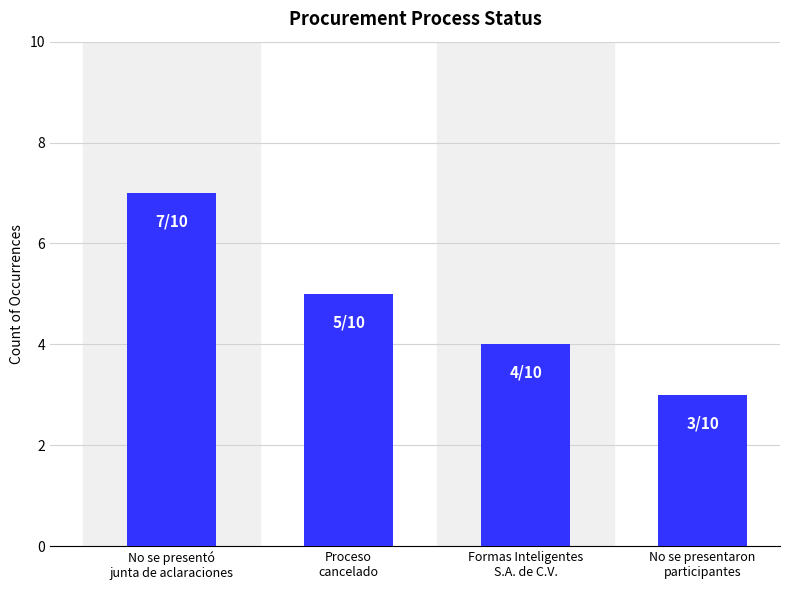

Approximately how many times larger is the value at No se presentaron
participantes compared to Proceso
cancelado?

0.6